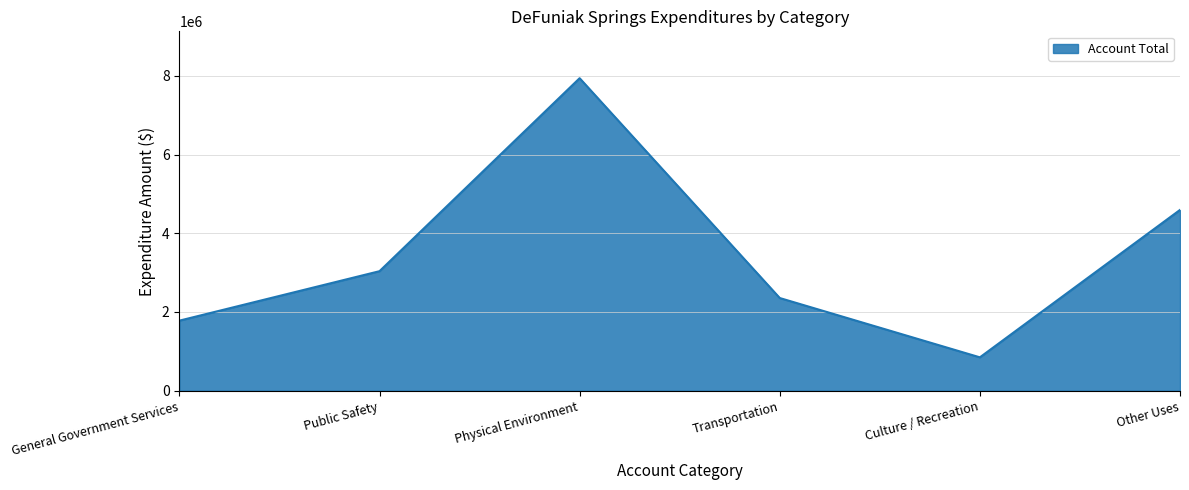

Reading left to right, transcribe all the data shown in this chart.

1779821	3036829	7941201	2354657	847492	4593751